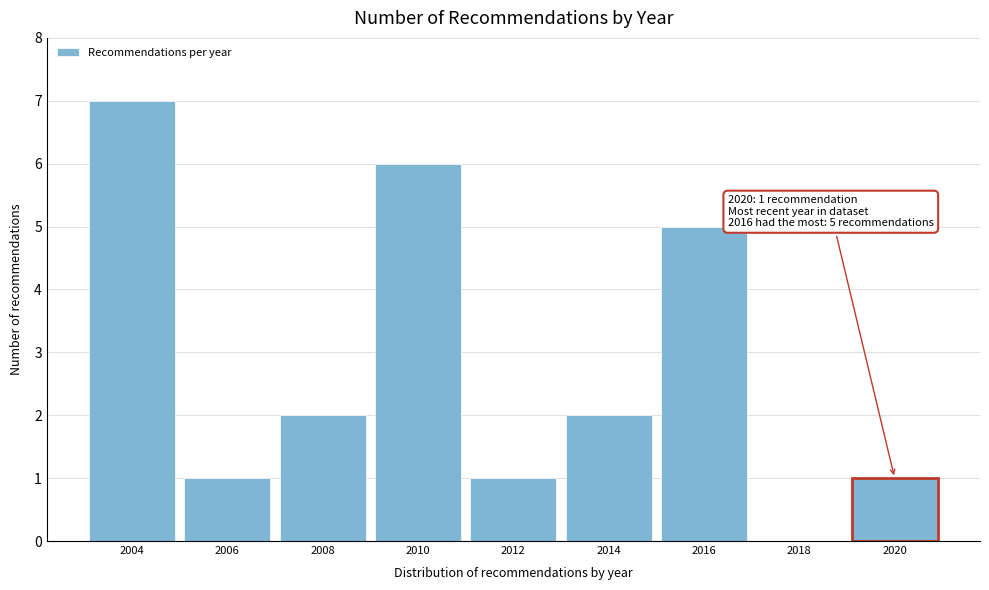

Reading left to right, extract all data points from this chart.

2004=7	2006=1	2008=2	2010=6	2012=1	2014=2	2016=5	2018=0	2020=1